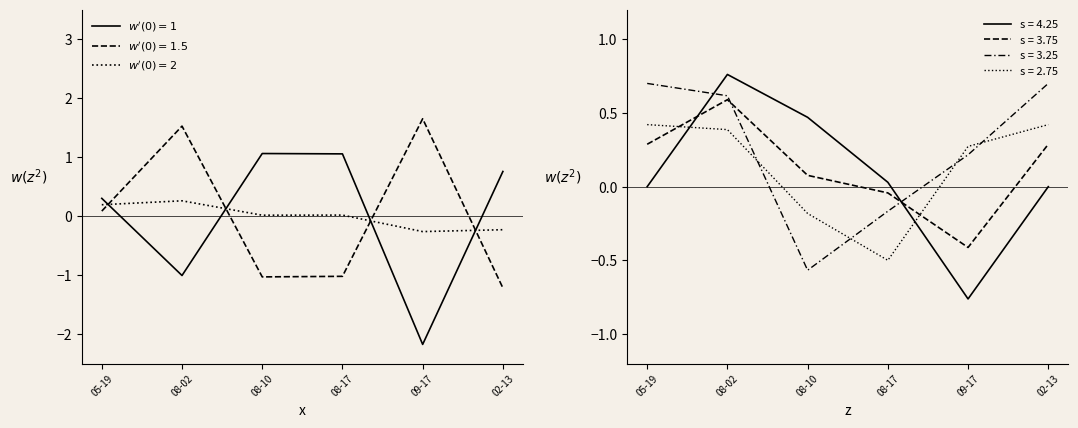

Is it true that $w'(0)=1$ equals 1.1 at 08-17?

True